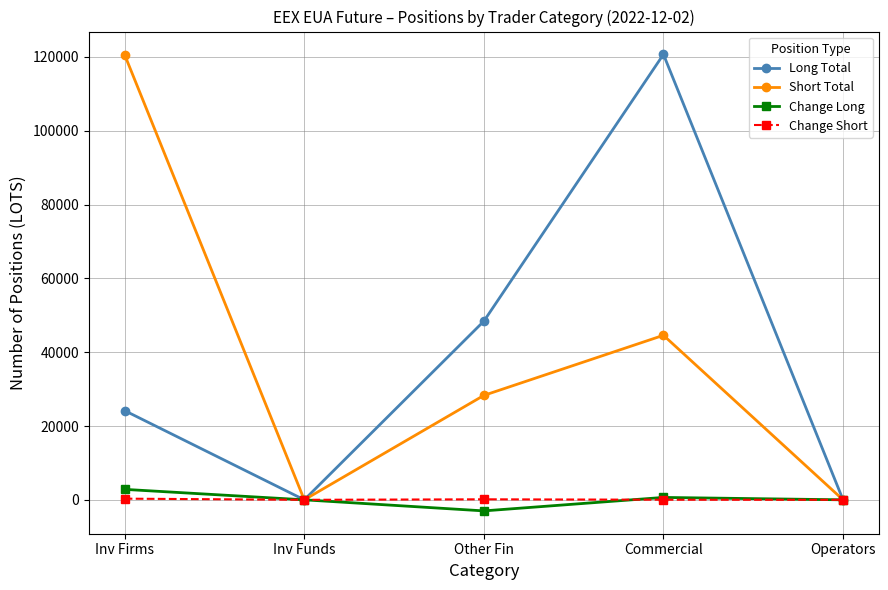

Is it true that Long Total equals 28557 at Other Fin?

False